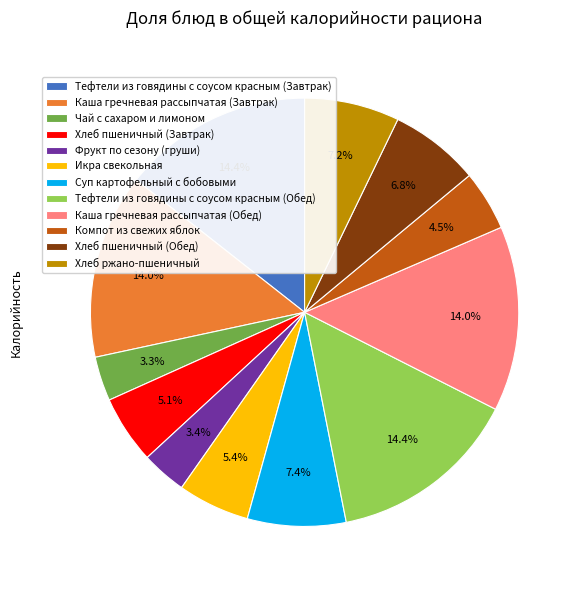

True or false: Хлеб ржано-пшеничный accounts for 7% of the total.

True